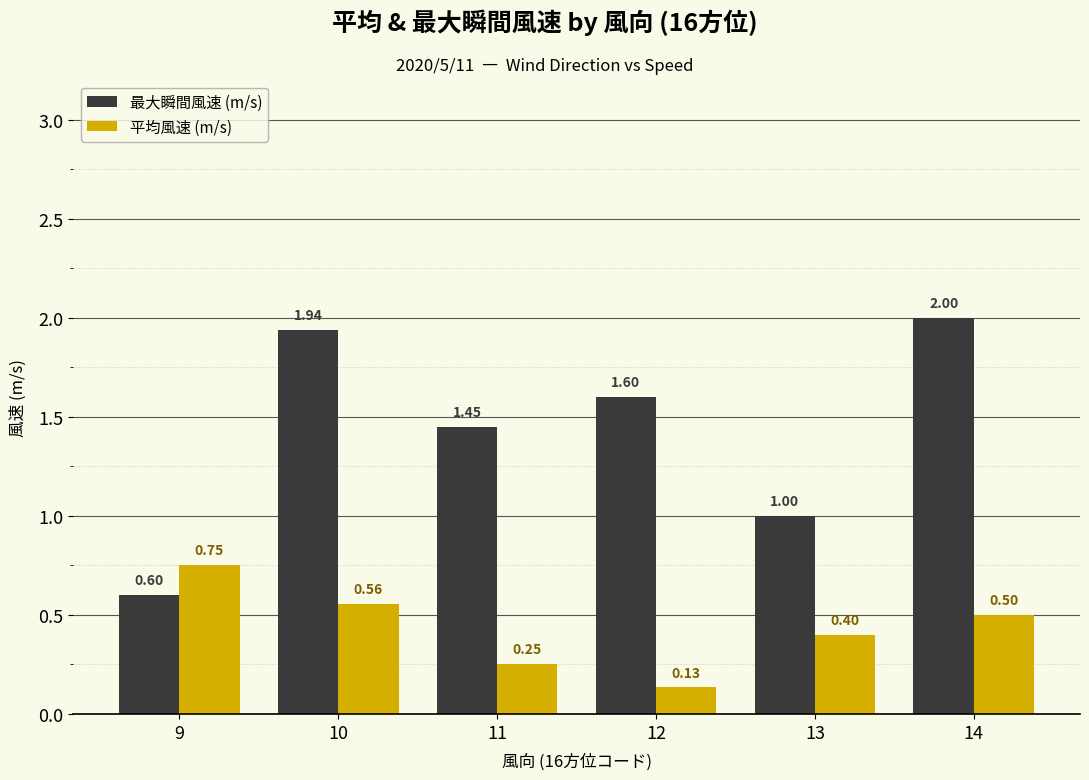

What is the highest value of the 最大瞬間風速 (m/s) series?

2.0